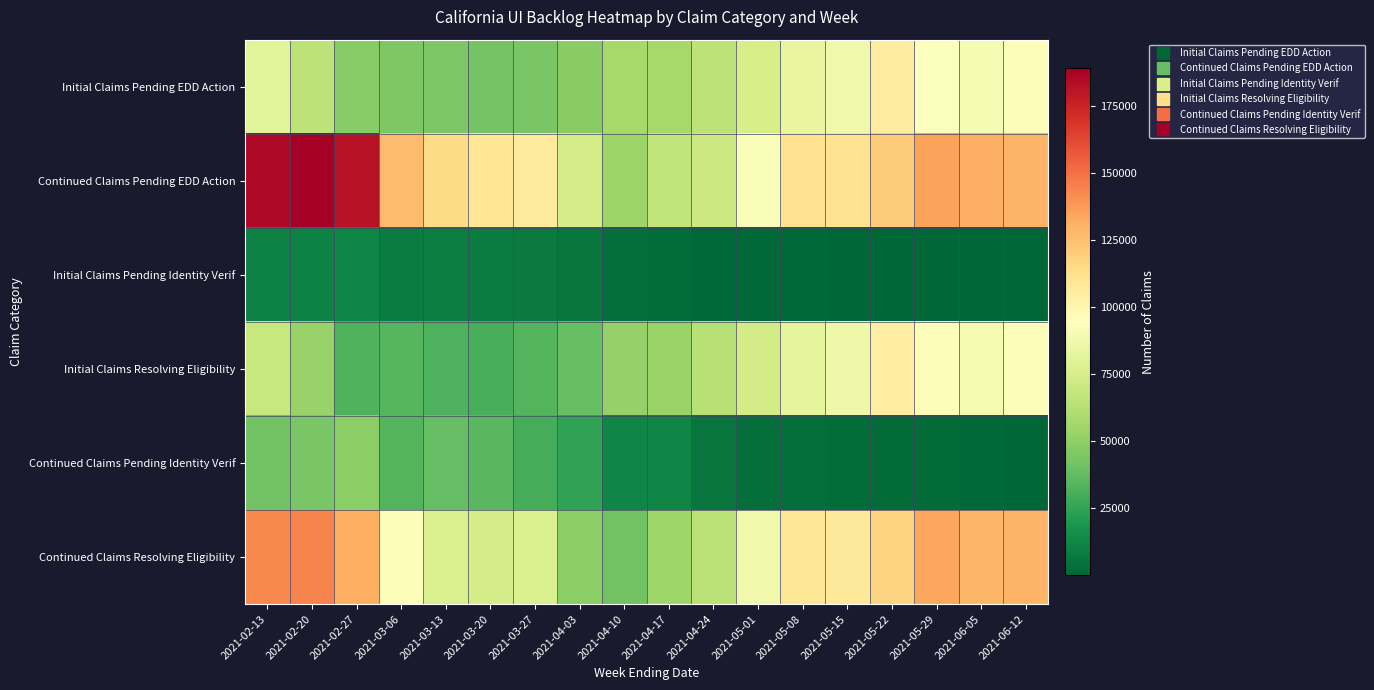

Reading right to left, transcribe all the data shown in this chart.

Initial Claims Pending EDD Action: 2021-06-12=92811	2021-06-05=90474	2021-05-29=93705	2021-05-22=105231	2021-05-15=87763	2021-05-08=83578	2021-05-01=74680	2021-04-24=65115	2021-04-17=56862	2021-04-10=56840	2021-04-03=48296	2021-03-27=44215	2021-03-20=42796	2021-03-13=44837	2021-03-06=45674	2021-02-27=47846	2021-02-20=65576	2021-02-13=80491
Continued Claims Pending EDD Action: 2021-06-12=129748	2021-06-05=130866	2021-05-29=135706	2021-05-22=120294	2021-05-15=110842	2021-05-08=112007	2021-05-01=91528	2021-04-24=70245	2021-04-17=66993	2021-04-10=54493	2021-04-03=73824	2021-03-27=106443	2021-03-20=109248	2021-03-13=114803	2021-03-06=126767	2021-02-27=180844	2021-02-20=188871	2021-02-13=184626
Initial Claims Pending Identity Verif: 2021-06-12=19	2021-06-05=371	2021-05-29=396	2021-05-22=557	2021-05-15=629	2021-05-08=805	2021-05-01=887	2021-04-24=1381	2021-04-17=2882	2021-04-10=3059	2021-04-03=6188	2021-03-27=7411	2021-03-20=8711	2021-03-13=9476	2021-03-06=8473	2021-02-27=12180	2021-02-20=11052	2021-02-13=10373
Initial Claims Resolving Eligibility: 2021-06-12=92400	2021-06-05=89757	2021-05-29=92779	2021-05-22=104407	2021-05-15=86844	2021-05-08=82483	2021-05-01=73304	2021-04-24=63433	2021-04-17=53312	2021-04-10=52294	2021-04-03=38458	2021-03-27=33310	2021-03-20=30492	2021-03-13=31929	2021-03-06=34000	2021-02-27=33135	2021-02-20=52712	2021-02-13=68656
Continued Claims Pending Identity Verif: 2021-06-12=76	2021-06-05=1483	2021-05-29=1586	2021-05-22=2228	2021-05-15=2514	2021-05-08=3222	2021-05-01=3547	2021-04-24=5523	2021-04-17=11526	2021-04-10=12237	2021-04-03=24751	2021-03-27=29644	2021-03-20=34842	2021-03-13=37903	2021-03-06=33896	2021-02-27=48723	2021-02-20=44208	2021-02-13=41494
Continued Claims Resolving Eligibility: 2021-06-12=129203	2021-06-05=128979	2021-05-29=133749	2021-05-22=117729	2021-05-15=108019	2021-05-08=108505	2021-05-01=87699	2021-04-24=64464	2021-04-17=55246	2021-04-10=42016	2021-04-03=48816	2021-03-27=76477	2021-03-20=74185	2021-03-13=76734	2021-03-06=92704	2021-02-27=131967	2021-02-20=144515	2021-02-13=142988